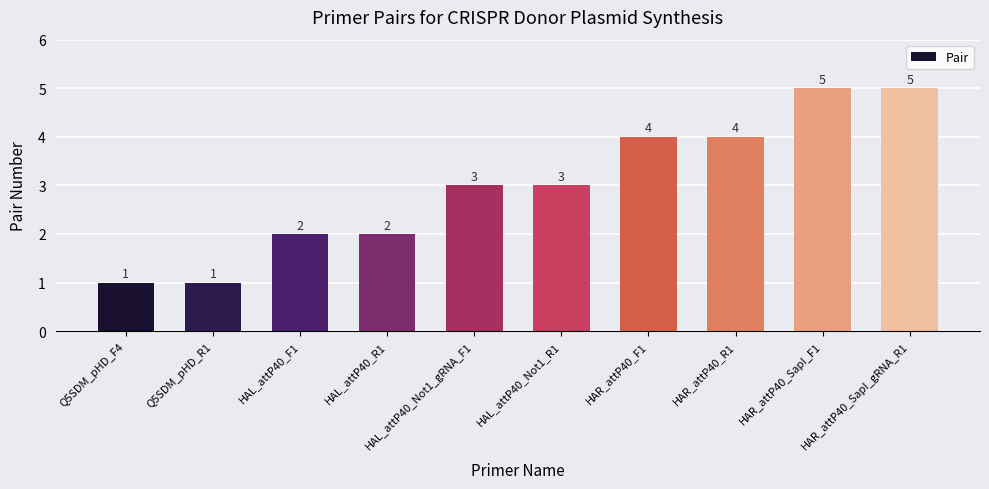

True or false: the data shows 0 at Q5SDM_pHD_R1.

False